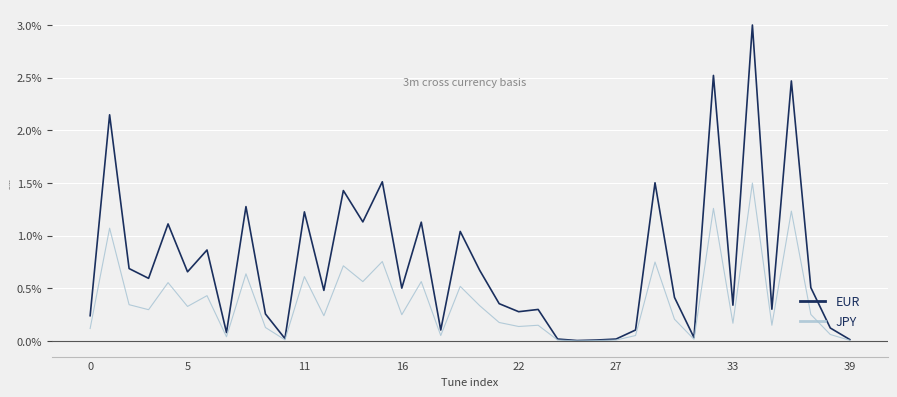

List the series in order of their overall mean, lowest first.

JPY, EUR